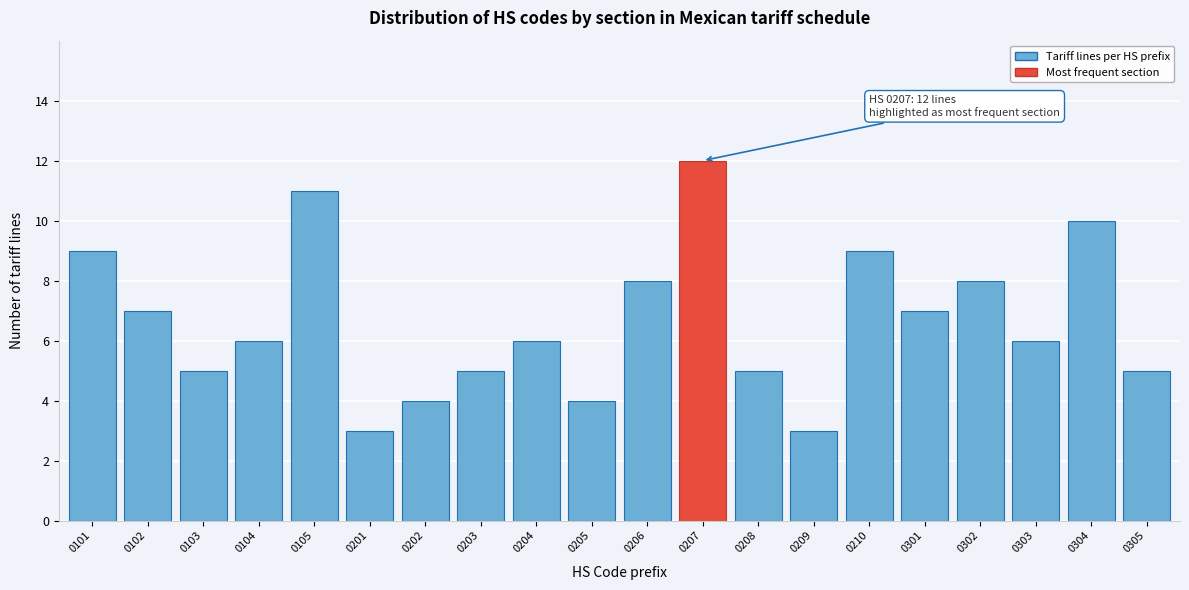

Reading left to right, list all the values displayed in this chart.

9	7	5	6	11	3	4	5	6	4	8	12	5	3	9	7	8	6	10	5